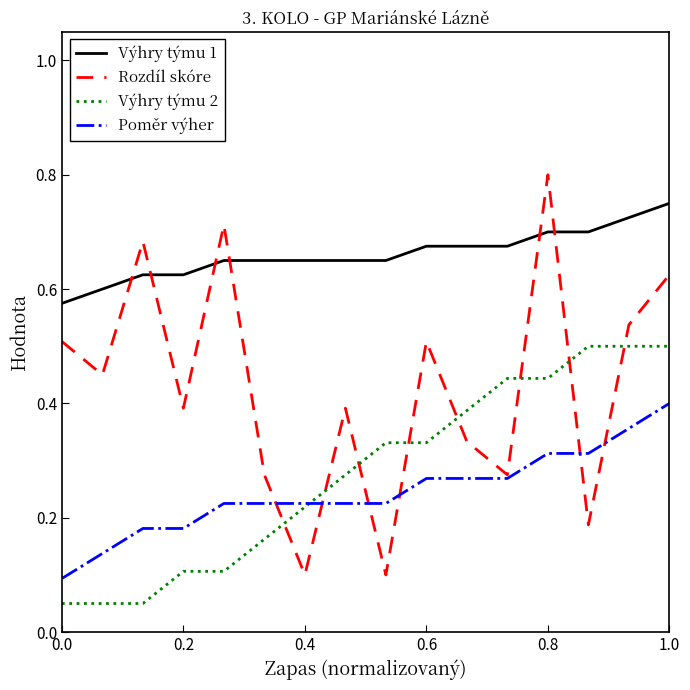

Which series has the widest spread of values?

Rozdíl skóre